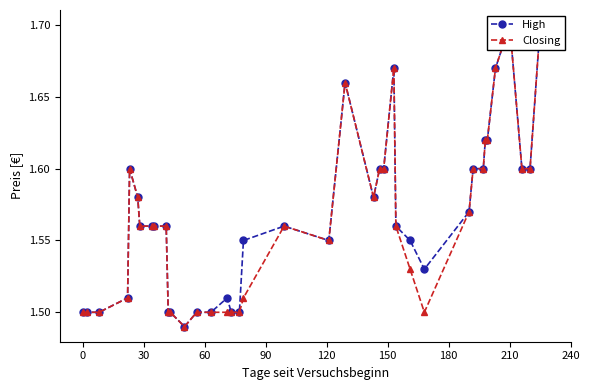

Rank the series by their maximum value, from highest to lowest.

High, Closing